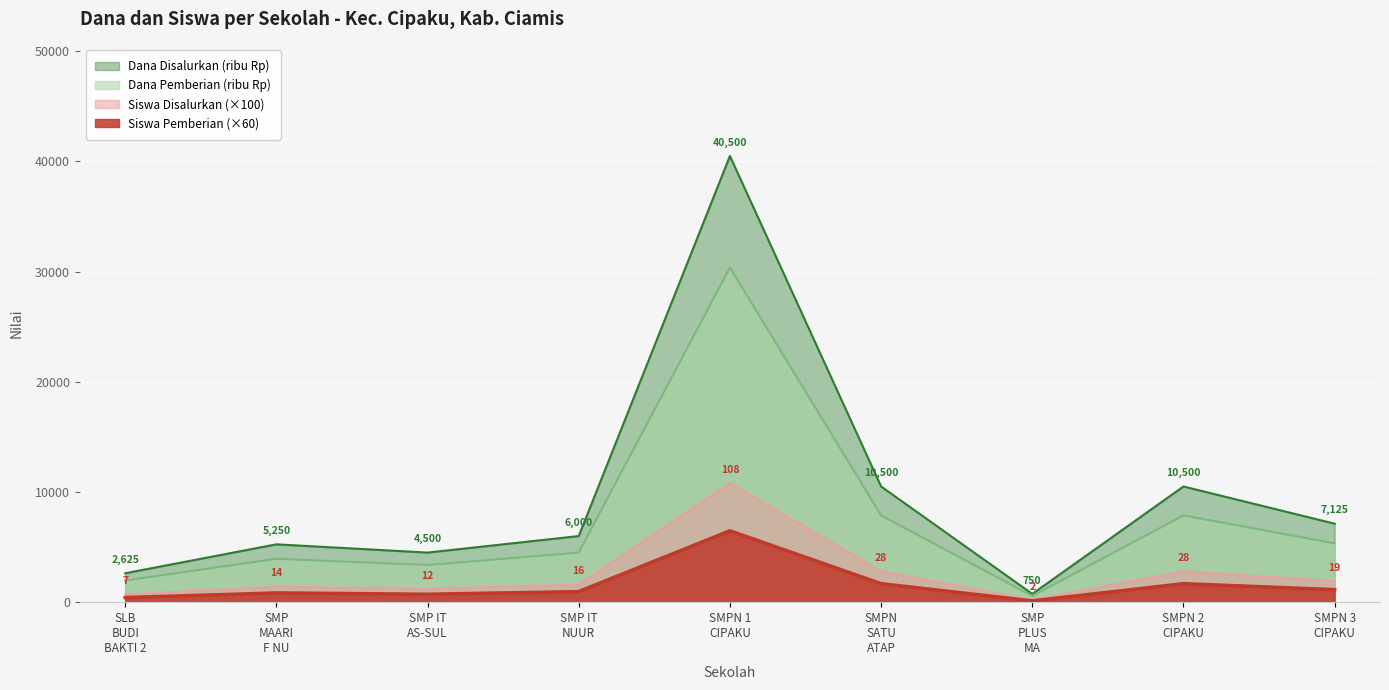

What is the highest value of the Siswa Pemberian (×60) series?

6480.0